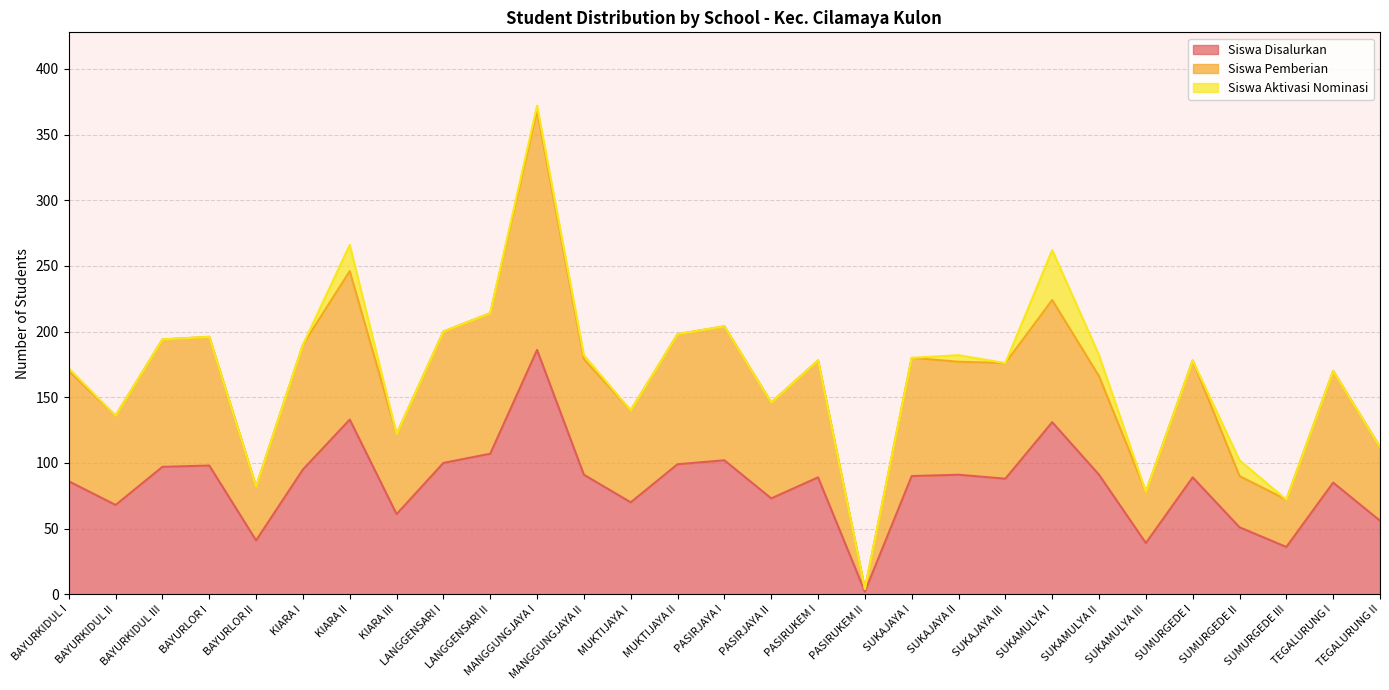

True or false: Siswa Disalurkan has a value of 64 at SUKAMULYA III.

False